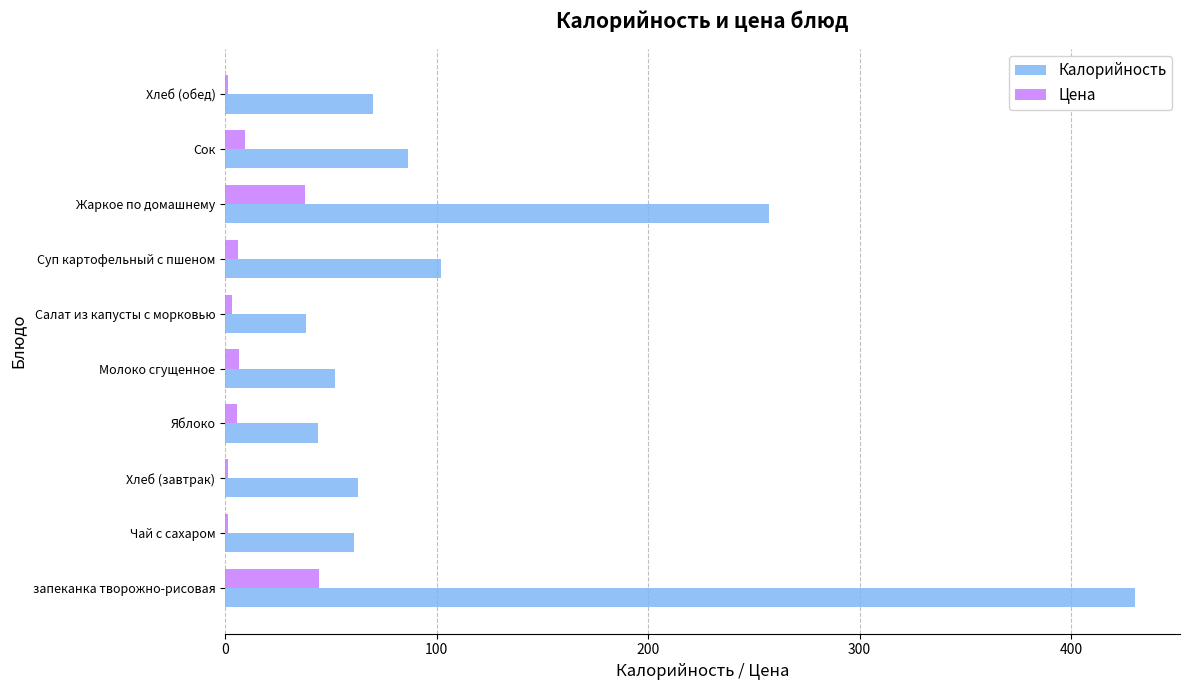

What is the sum of all Калорийность values?

1203.6